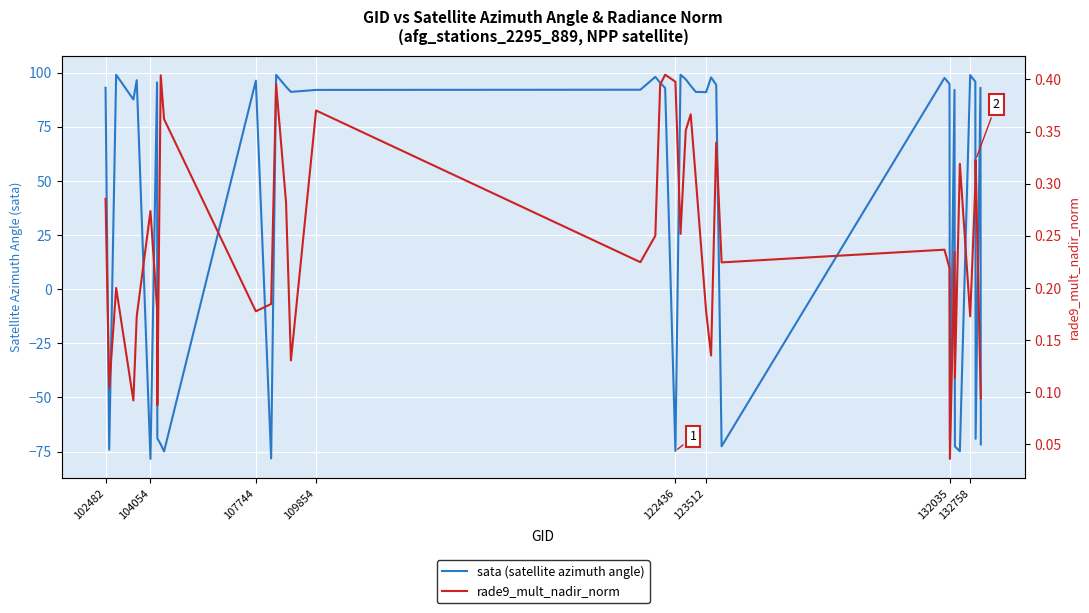

How many series are shown in this chart?

2